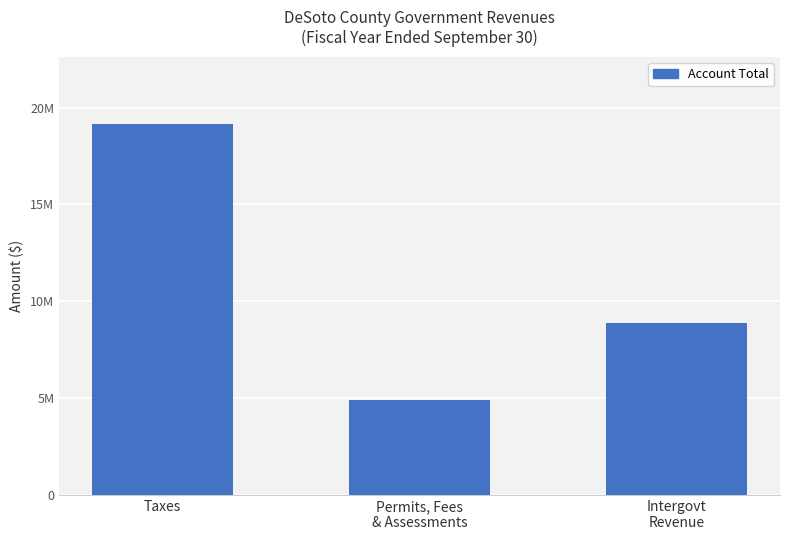

List the labels in order of value, largest first.

Taxes, Intergovt
Revenue, Permits, Fees
& Assessments